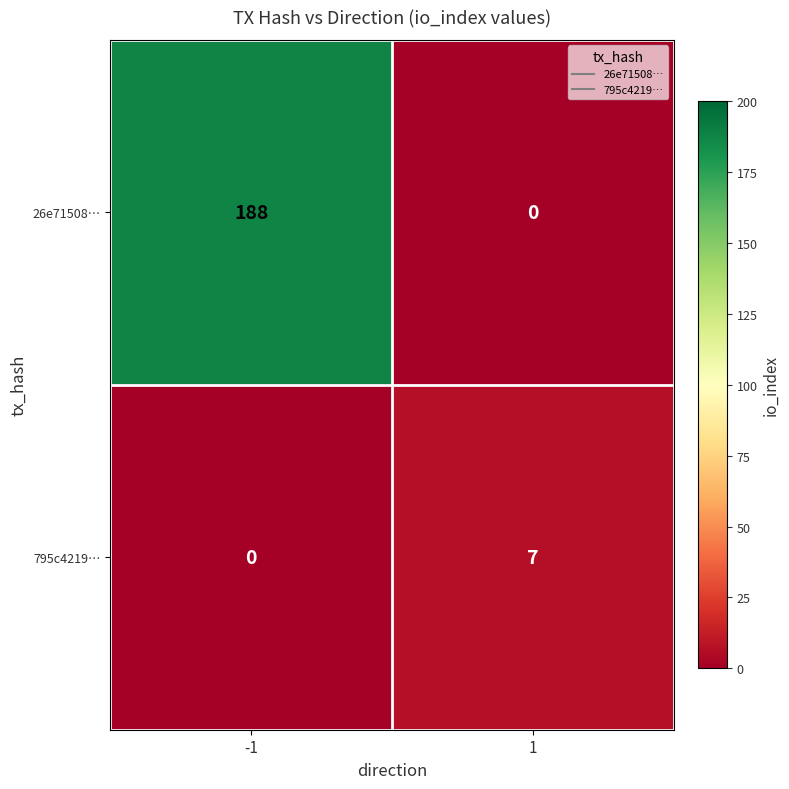

What is the total value across all series at -1?

188